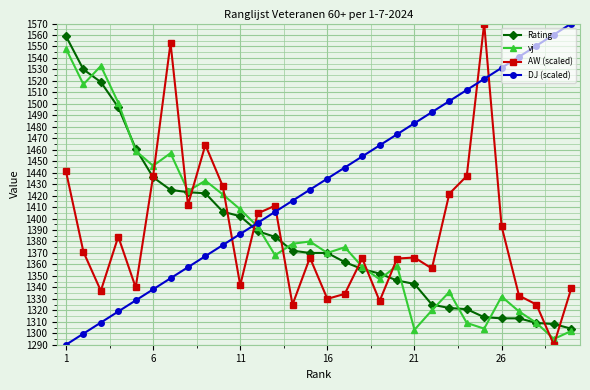

How many intersections are there between vj and AW (scaled)?

11